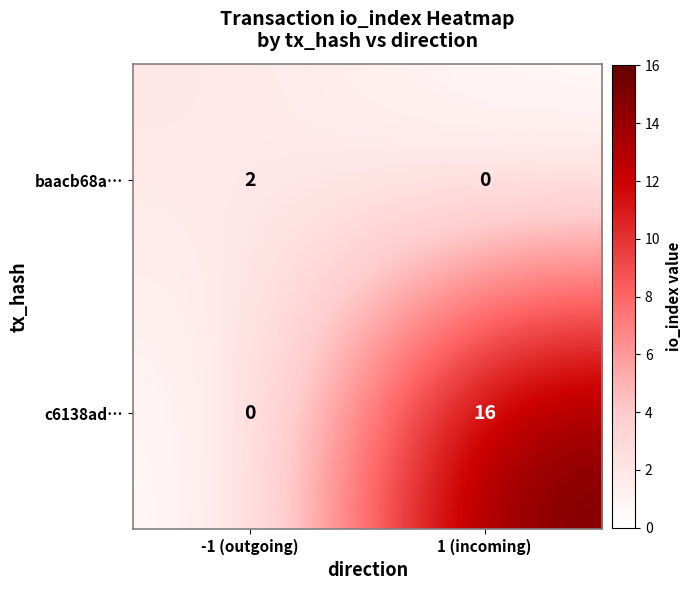

Reading left to right, extract all data points from this chart.

baacb68a…: 2	0
c6138ad…: 0	16